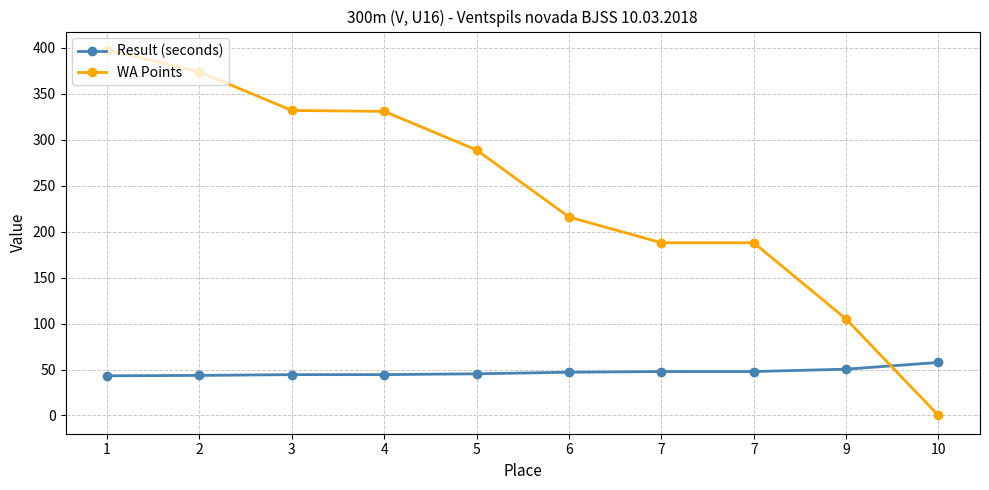

How many intersections are there between WA Points and Result (seconds)?

1